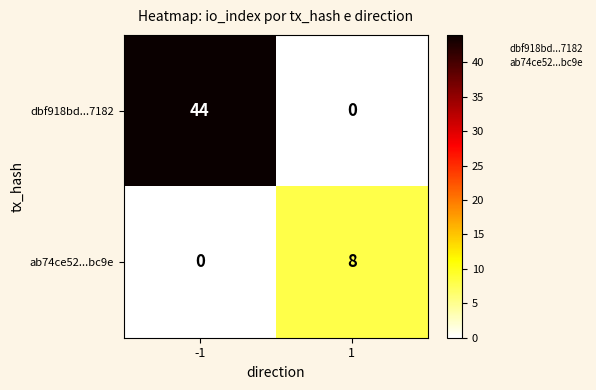

The dbf918bd...7182 series shows -21 at 1. True or false?

False